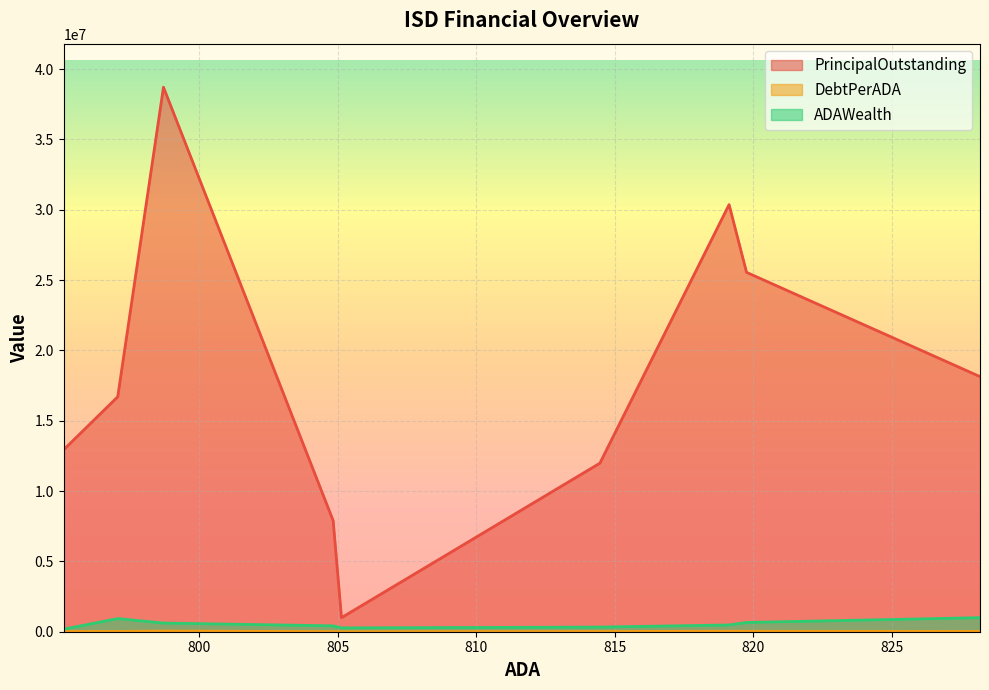

What is the minimum value for PrincipalOutstanding?

998000.0